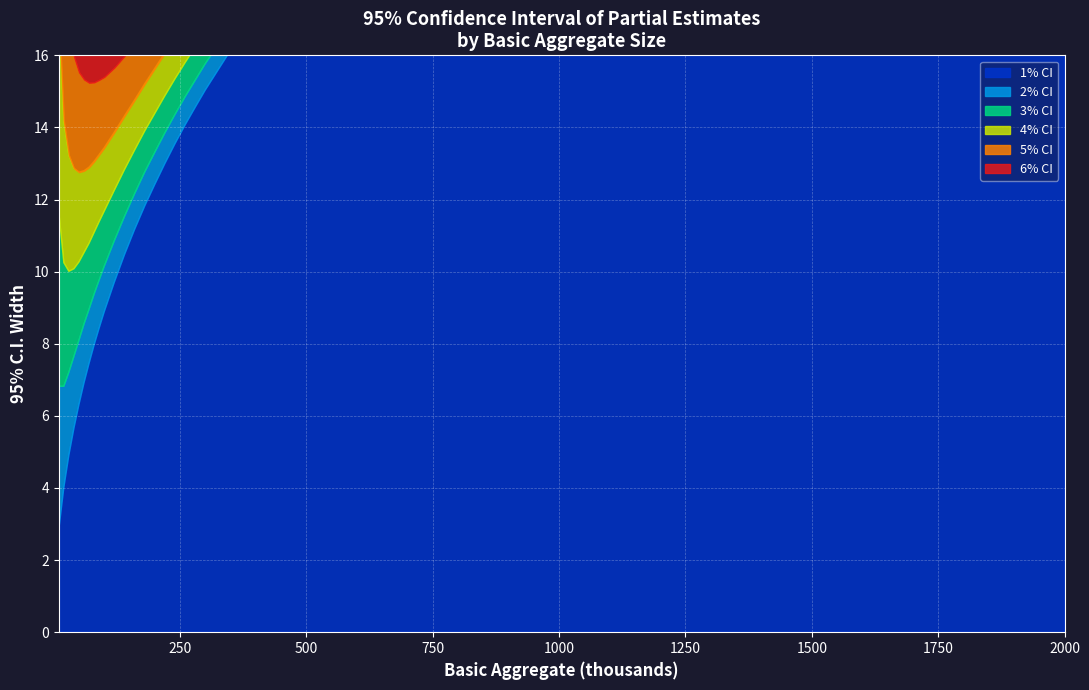

The 1% CI series shows 0.6 at 10. True or false?

False